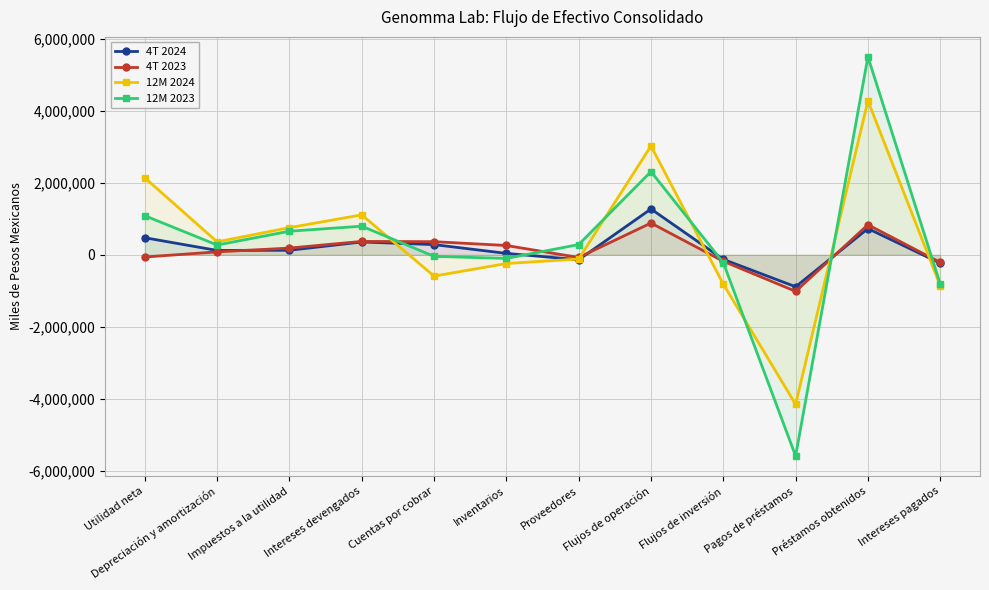

Where do 4T 2023 and 4T 2024 first cross each other?

Depreciación y amortización and Impuestos a la utilidad